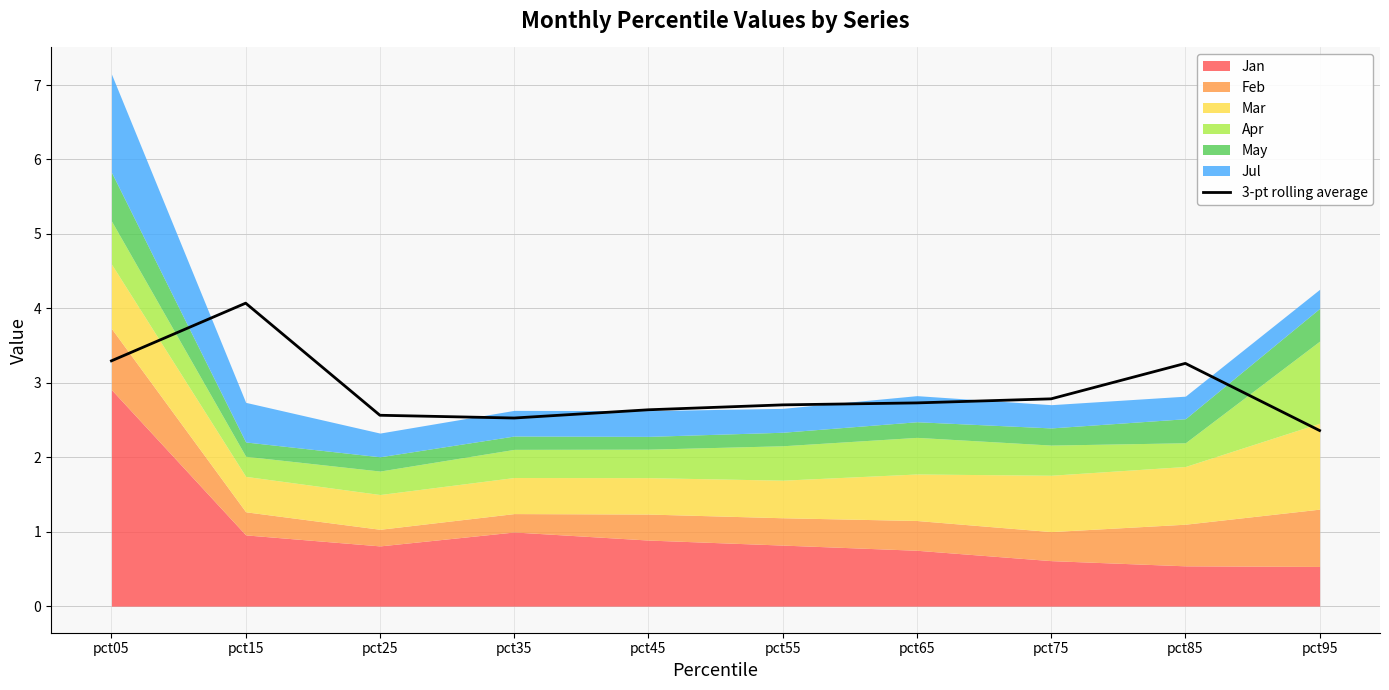

What is the value of the 6th point from the left?

2.7